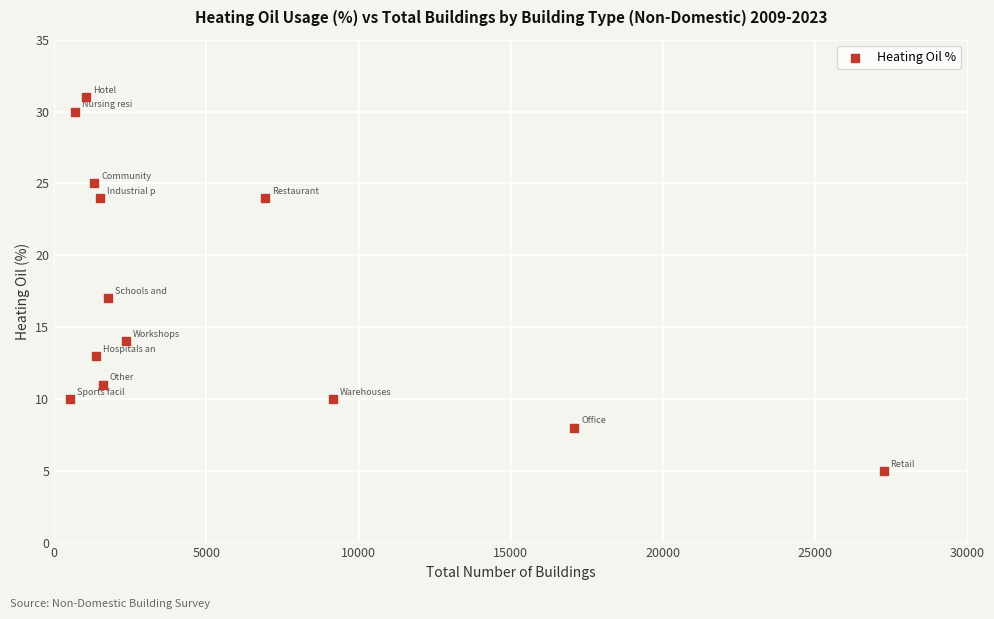

What Y value in the scatter plot is closest to 18?

17